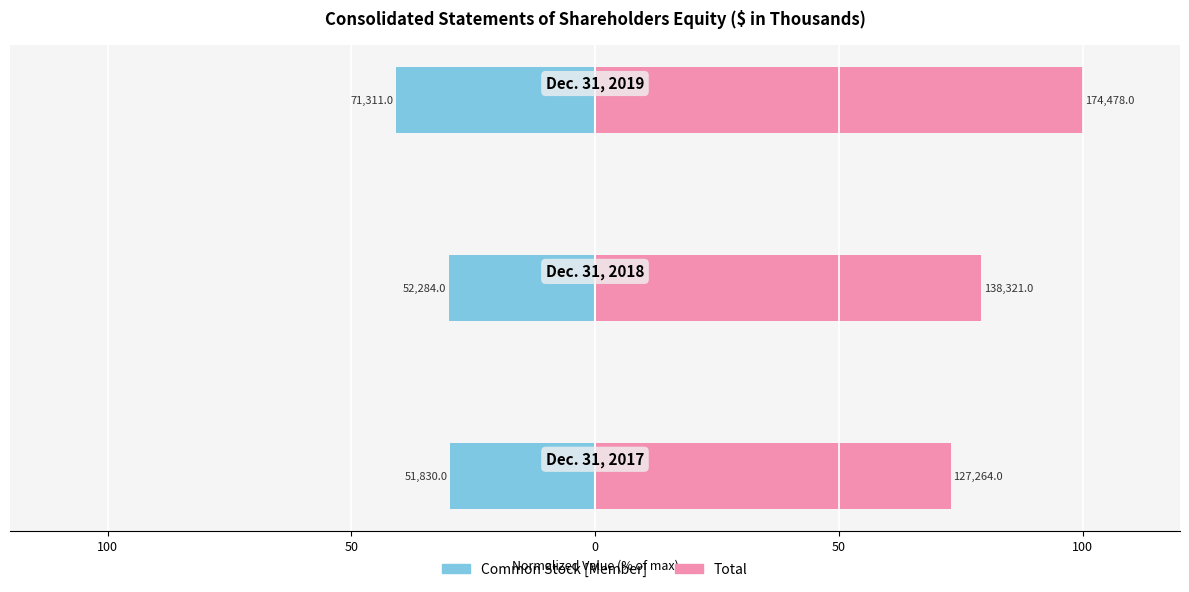

At 100, list the series in order from largest to smallest.

Total, Common Stock [Member]